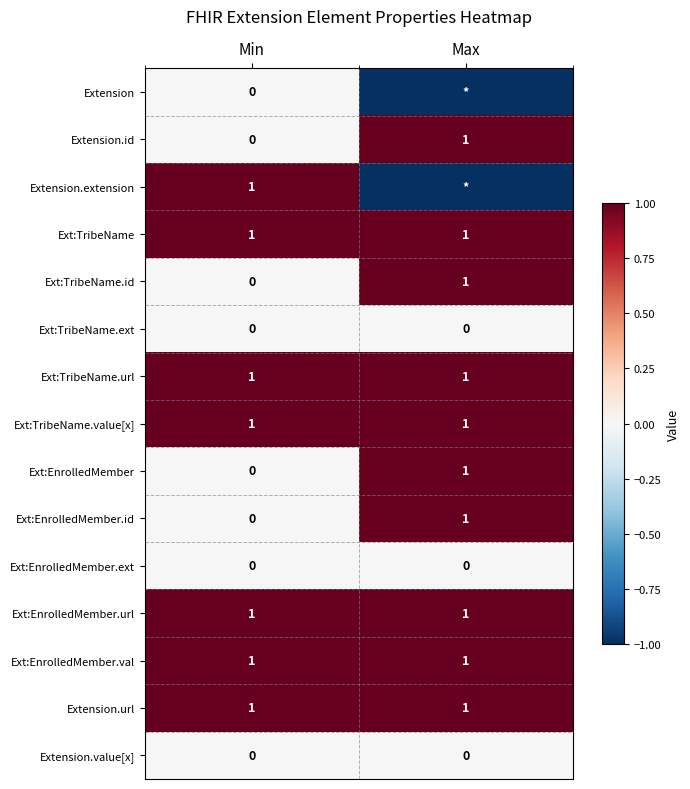

What is the average value of the Ext:EnrolledMember.url series?

1